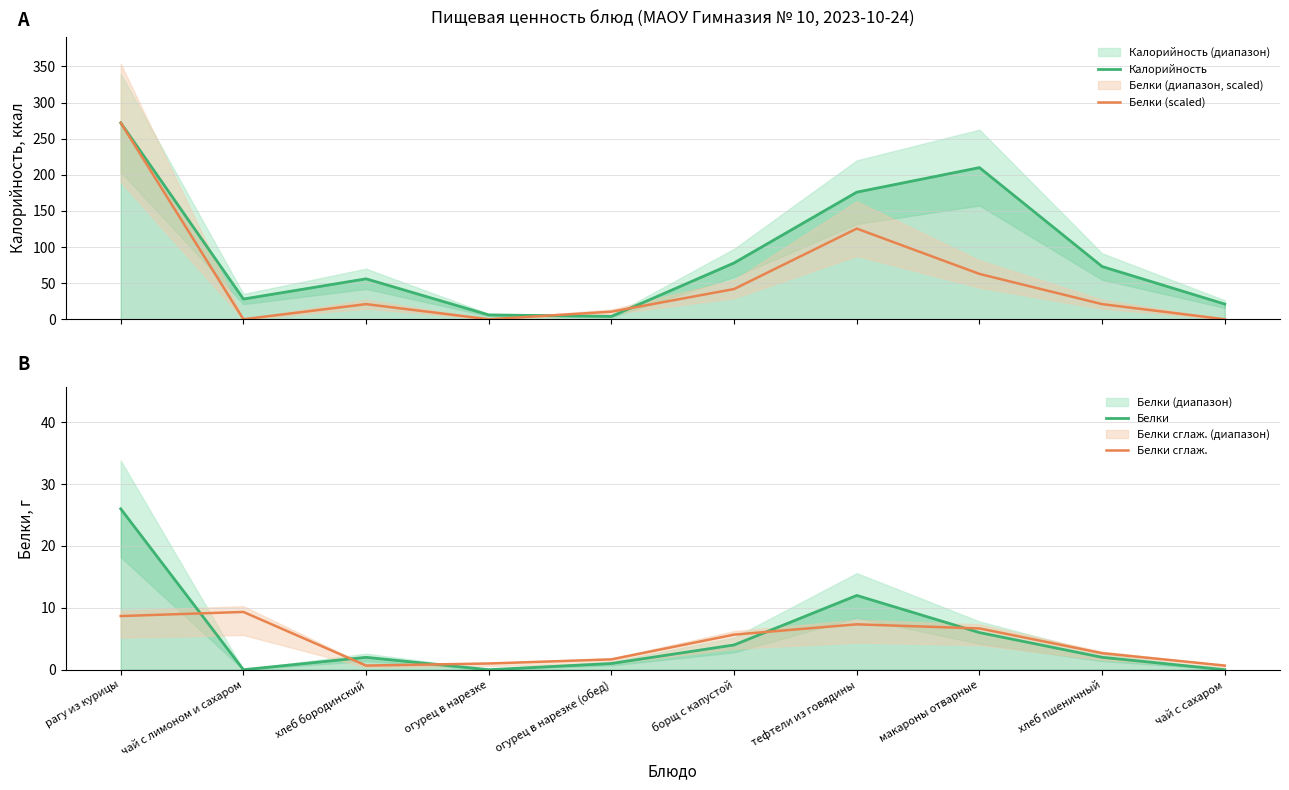

The Белки (scaled) series shows -182.1 at чай с сахаром. True or false?

False